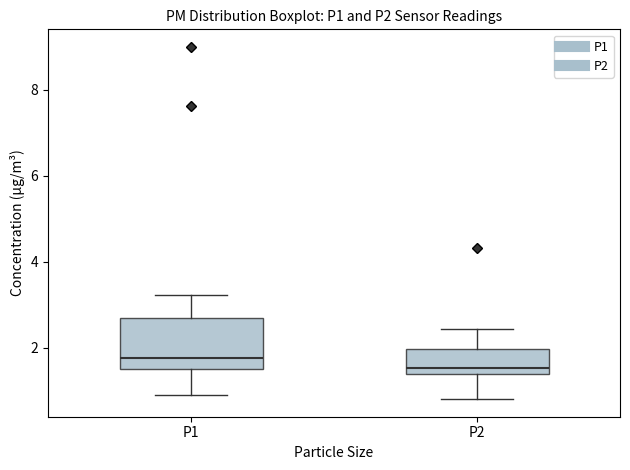

Where does the lower whisker of the box for P2 end on the y-axis? The values are not printed on the chart, so give them approximately, as read against the axis.

0.8